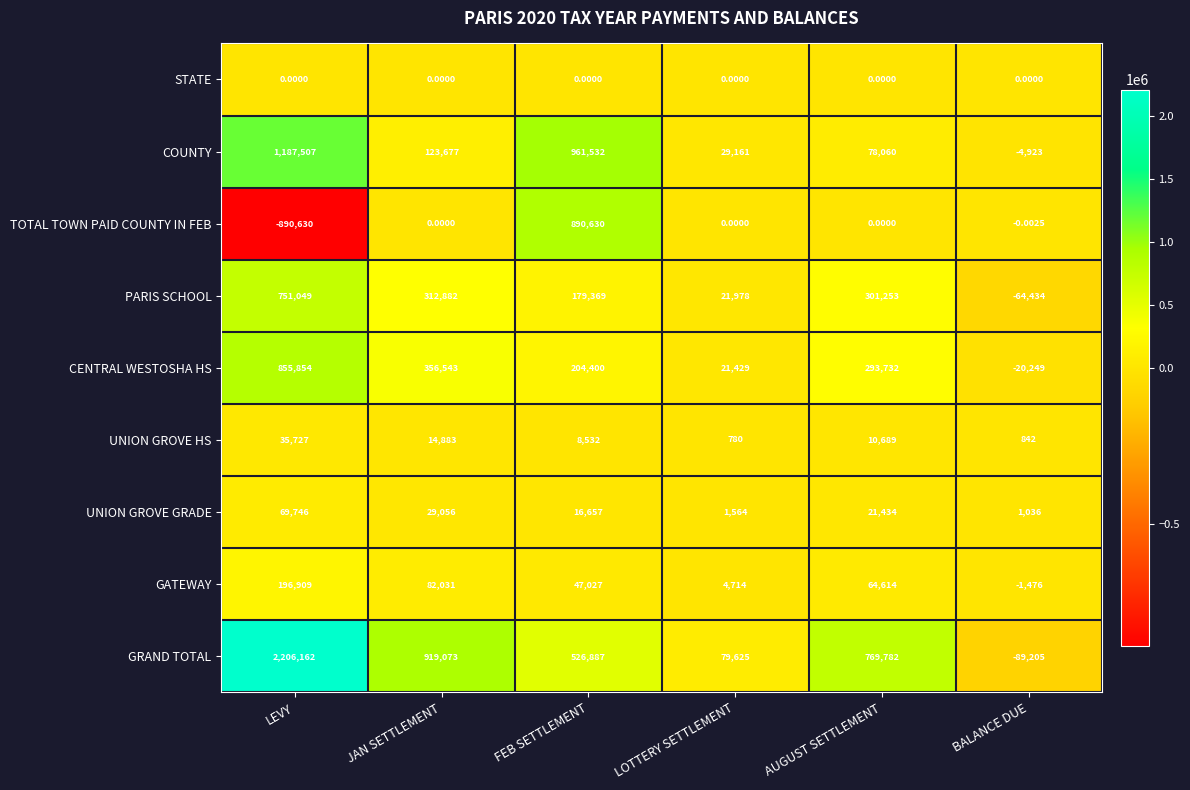

Which series has the largest range (max minus min)?

GRAND TOTAL